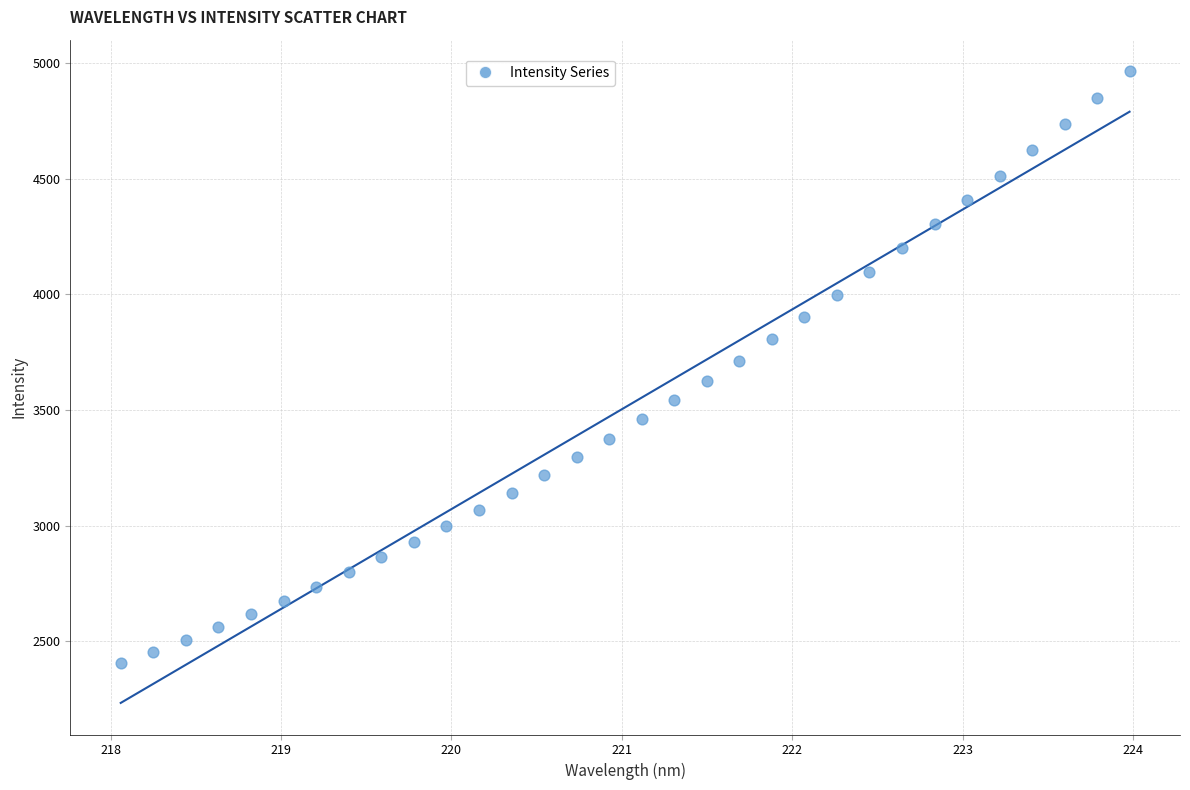

What is the range of X values (max minus min)?

5.9